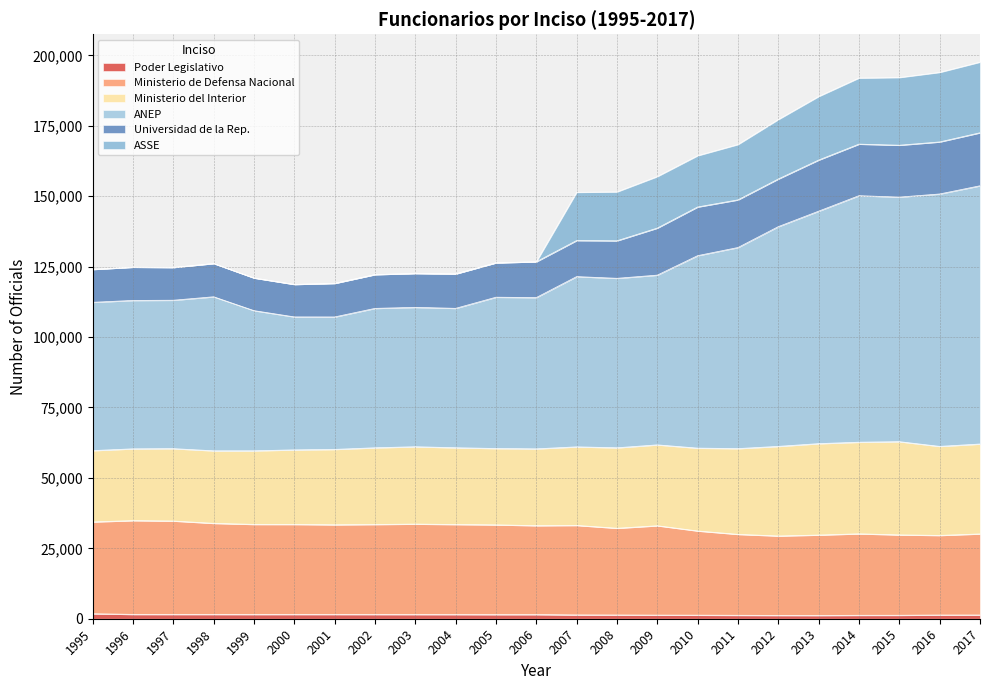

Is the value of Poder Legislativo at 2015 greater than the value of ANEP at 2007?

No